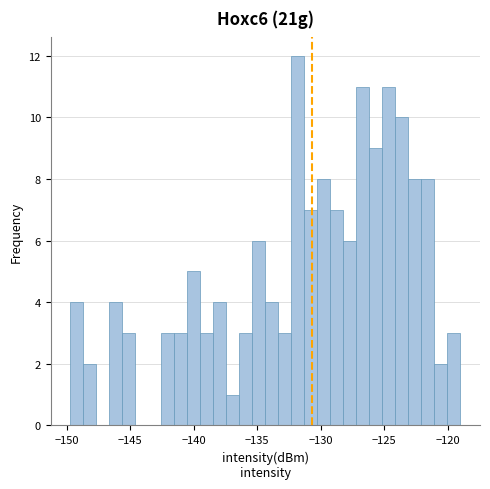

Around what value on the x-axis is the tallest bar? Give the approximate position of its centre, as read against the axis.

-132.0